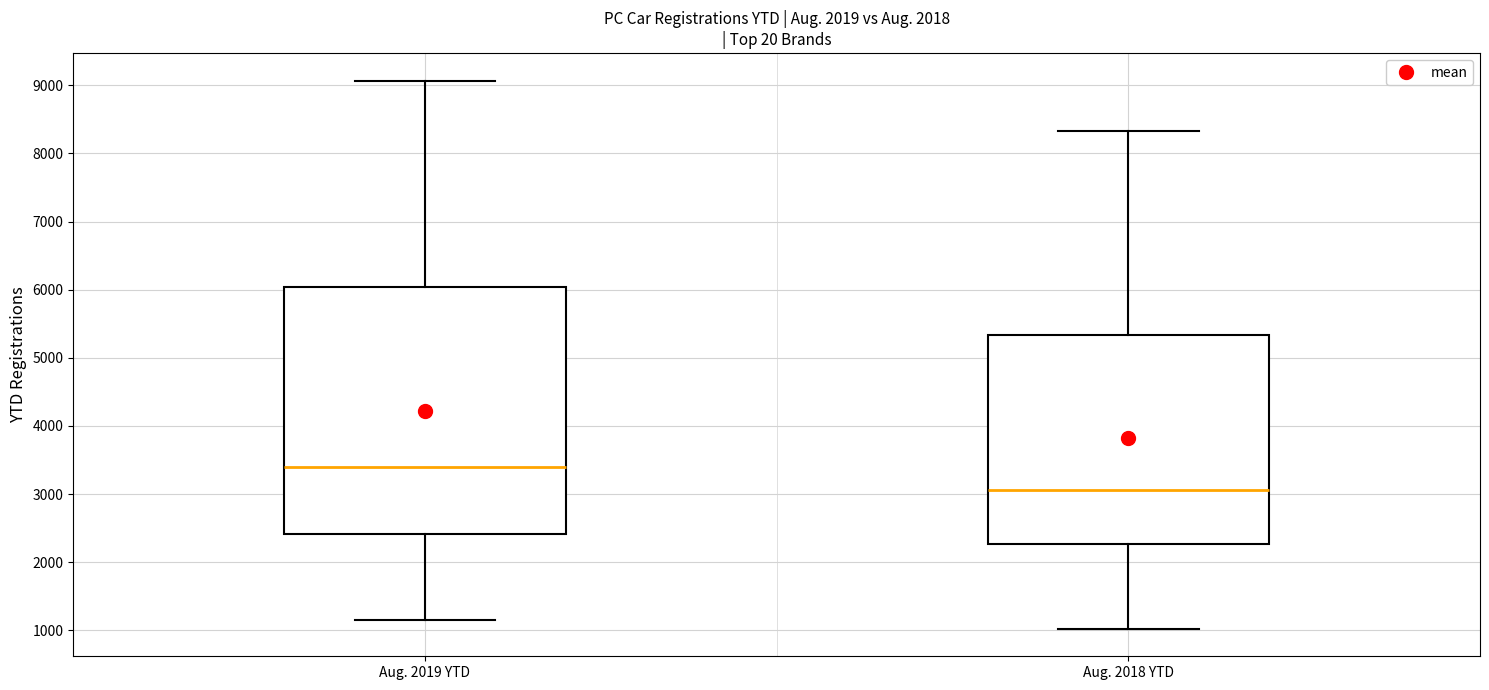

Reading left to right, transcribe this box plot: for each box, give where its median line is, the range the box spans, and where its two whiskers end, as read against the y-axis. The values are not printed on the chart, so give them approximately, as read against the axis.

Aug. 2019 YTD: median 3400, box 2400 to 6000, whiskers 1200 to 9100
Aug. 2018 YTD: median 3100, box 2300 to 5300, whiskers 1000 to 8300